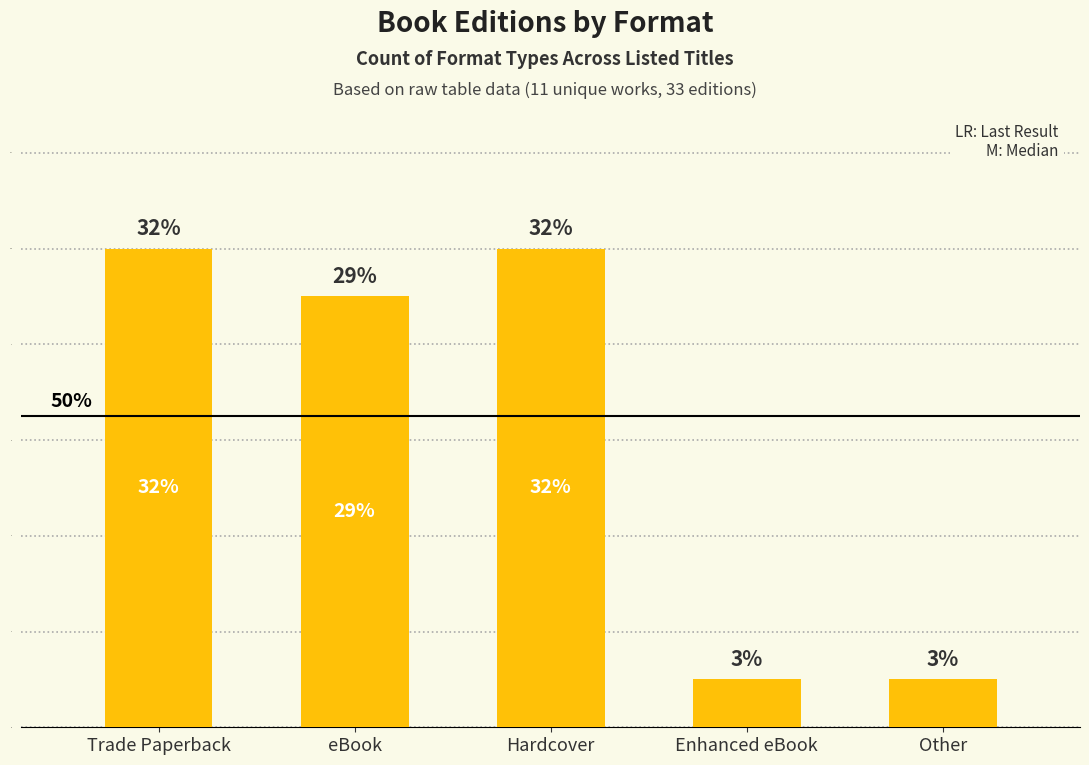

List the labels in order of value, largest first.

Trade Paperback, Hardcover, eBook, Enhanced eBook, Other